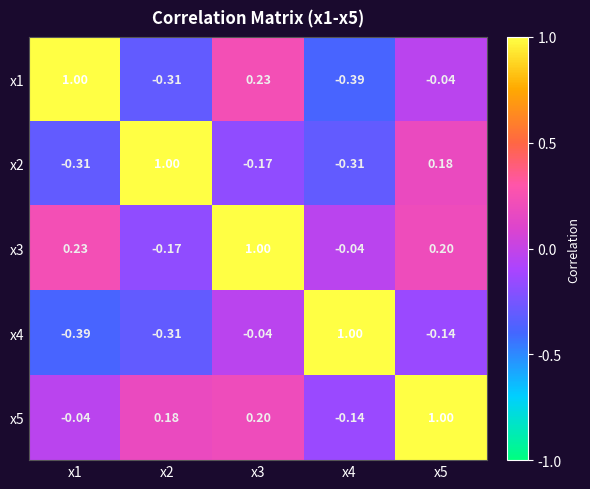

Is the value of x5 at x2 greater than the value of x2 at x2?

No